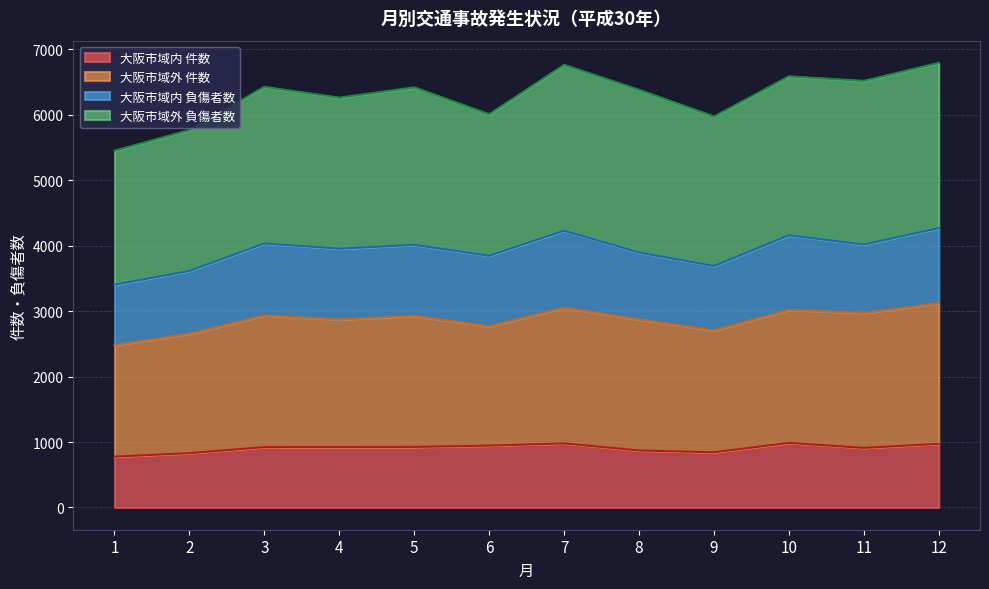

What is the total value across all series at 10?

6585